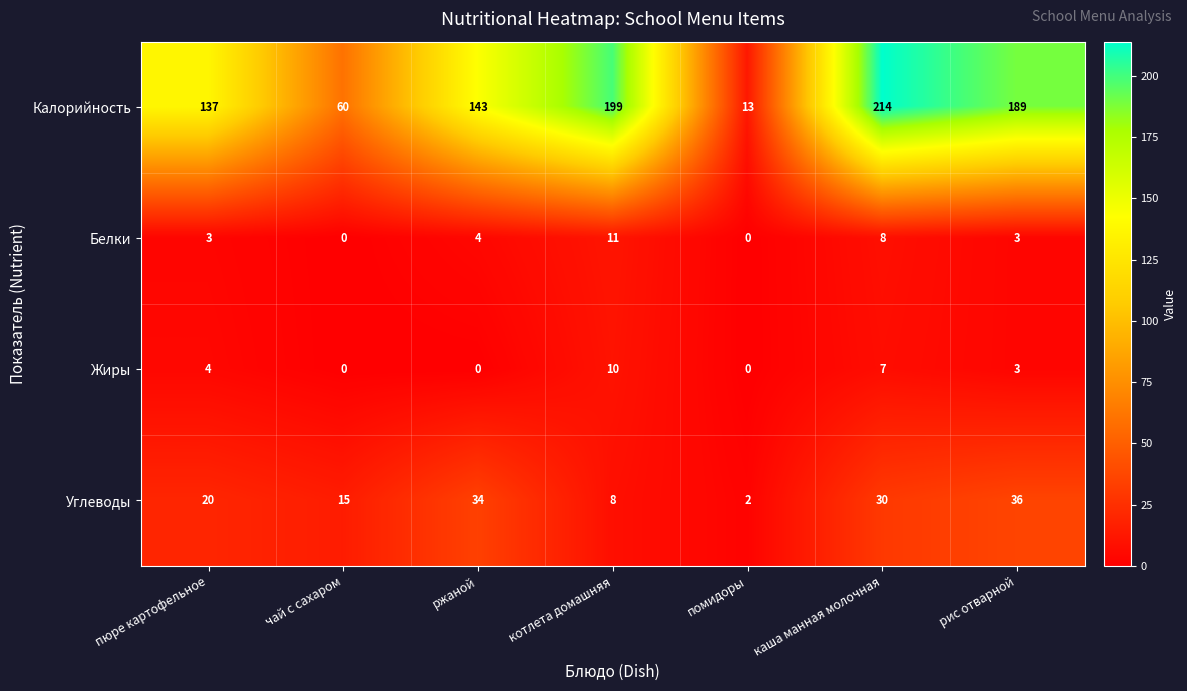

Which series has the largest range (max minus min)?

Калорийность